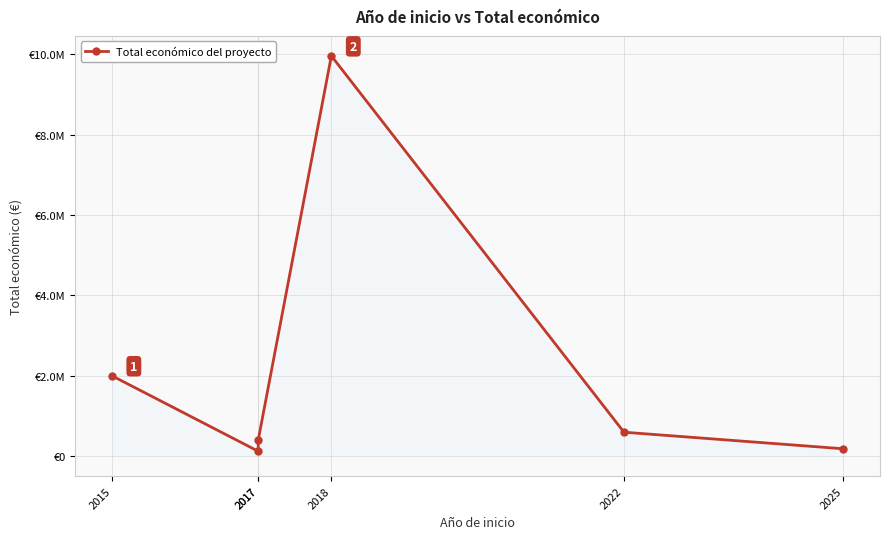

How many interior local peaks (higher than both neighbors) does the data have?

1